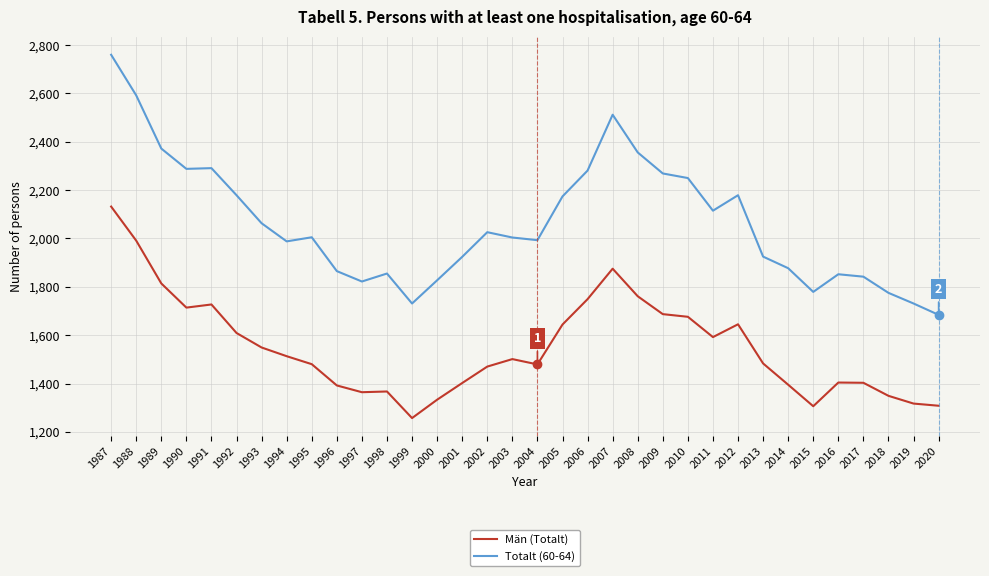

Which series has the largest total across all categories?

Totalt (60-64)